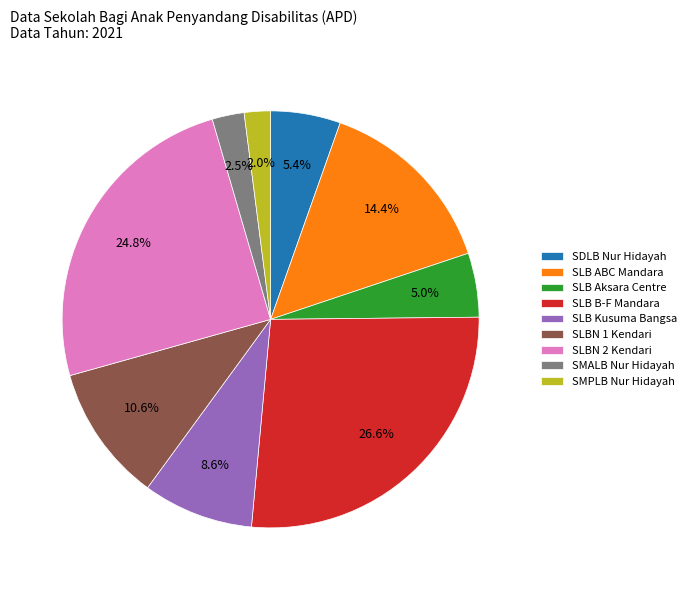

Count the number of slices in the pie.

9